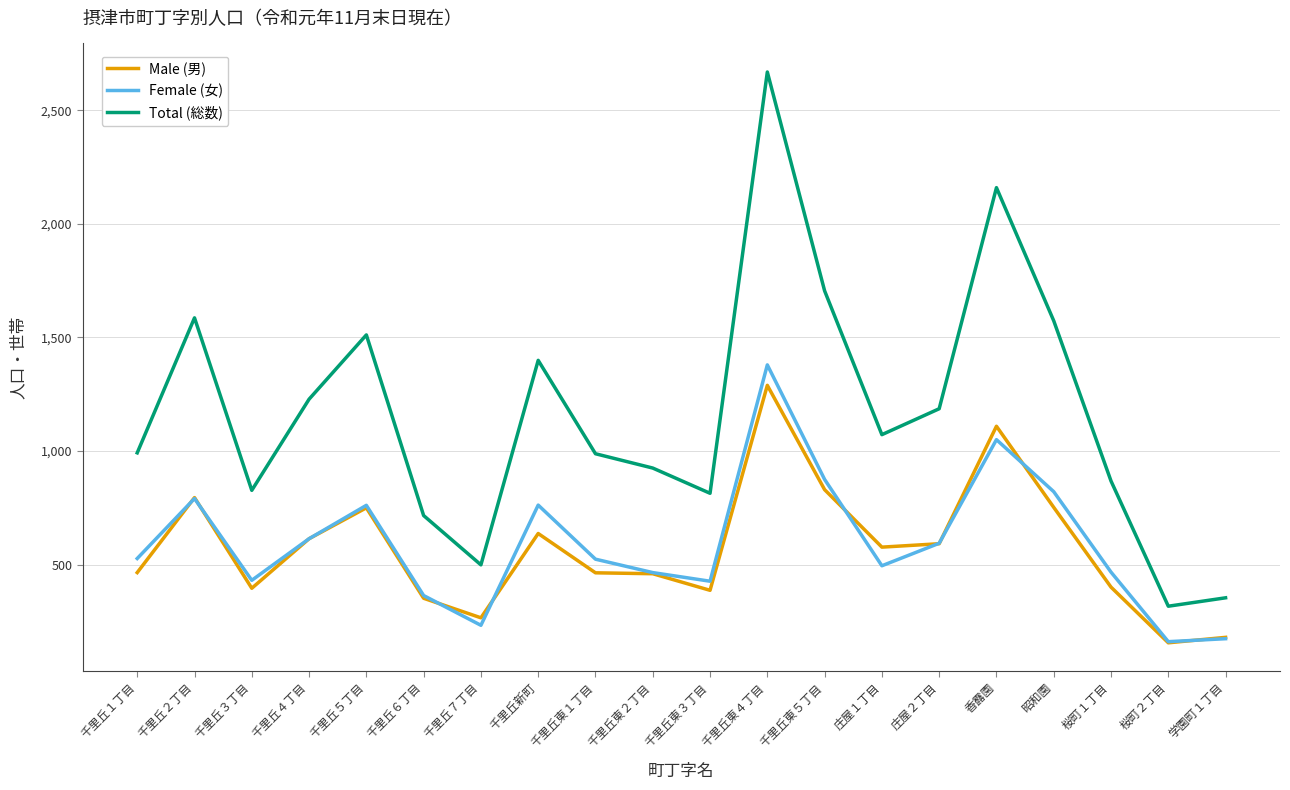

What is the total value across all series at 千里丘６丁目?

1432